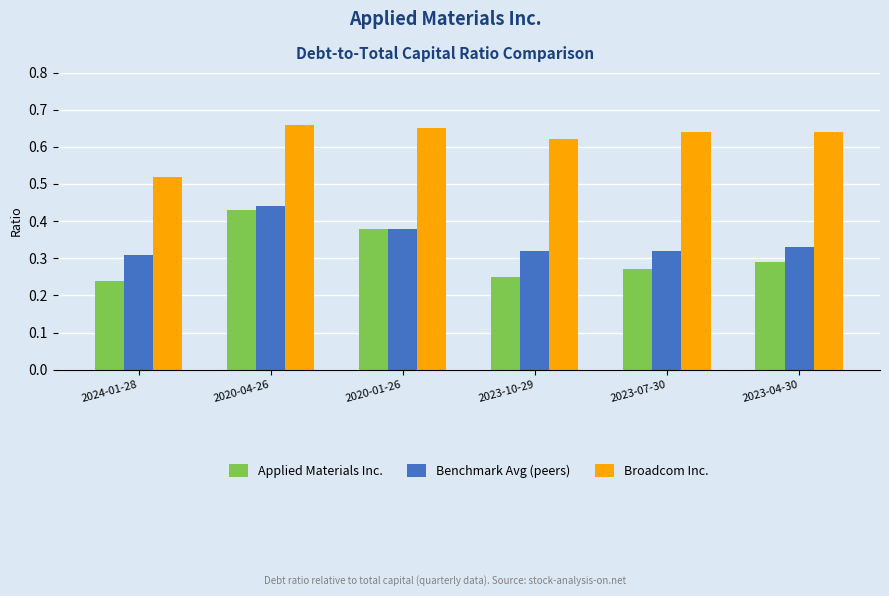

Does the chart contain any negative values?

No